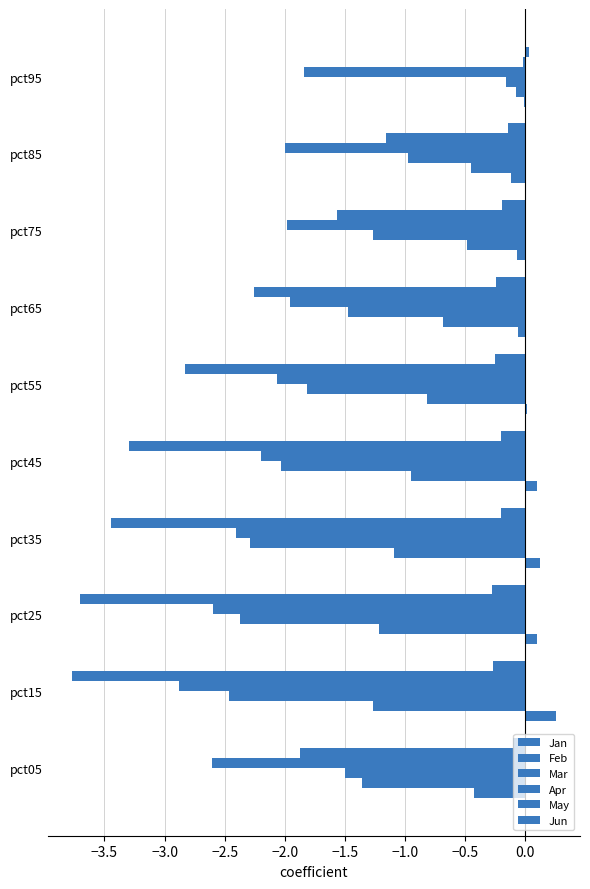

How many data points in Jun are above 0?

1